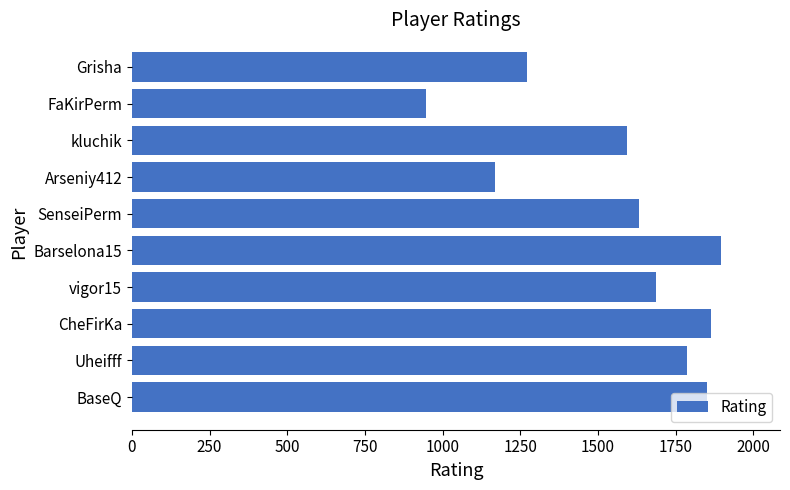

What is the sum of all values?

15698